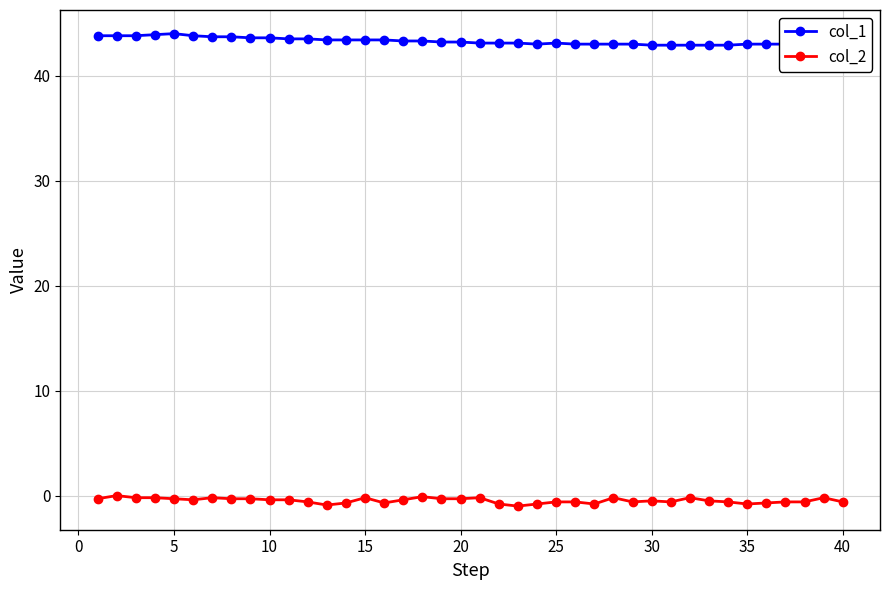

What is the smallest value displayed?

-1.0